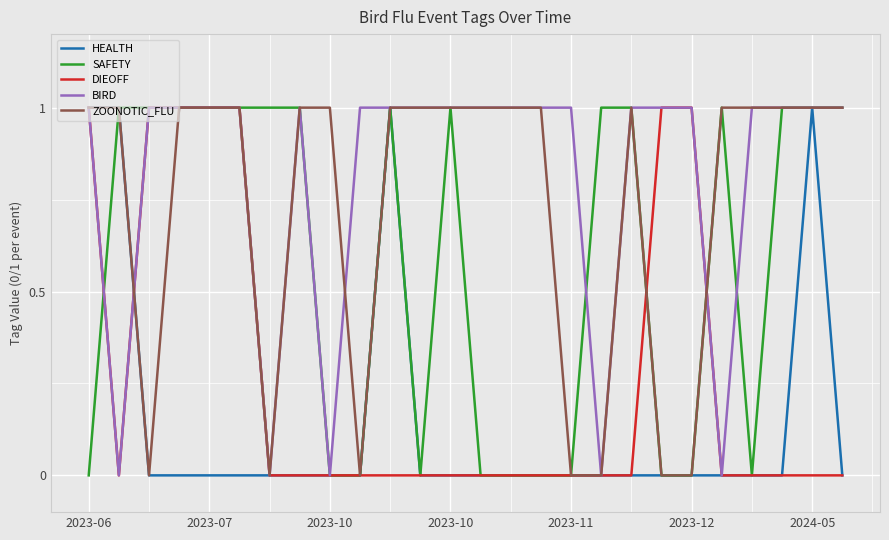

What is the difference between the maximum and minimum values in the BIRD series?

1